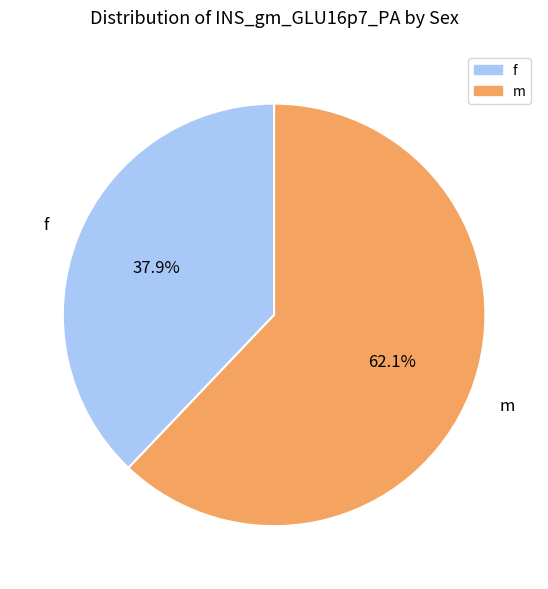

The f slice represents 46% of the pie. True or false?

False